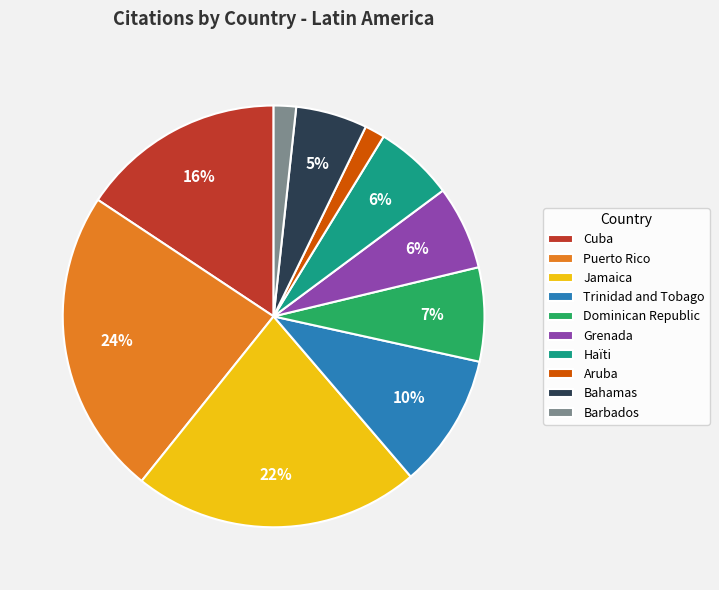

What is the largest slice in the pie chart?

Puerto Rico